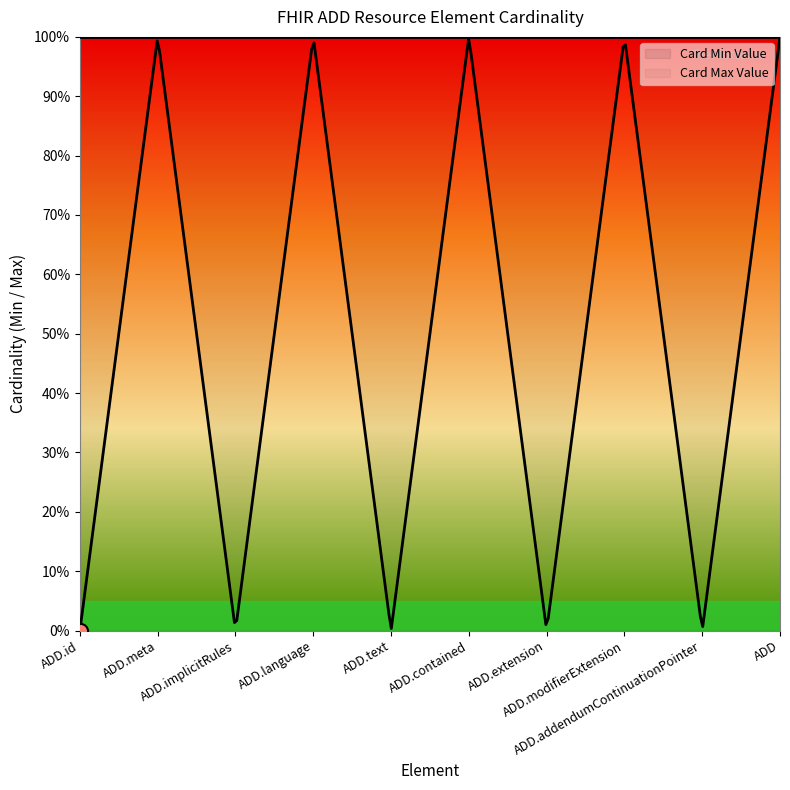

What is the total value across all series at ADD.contained?

2